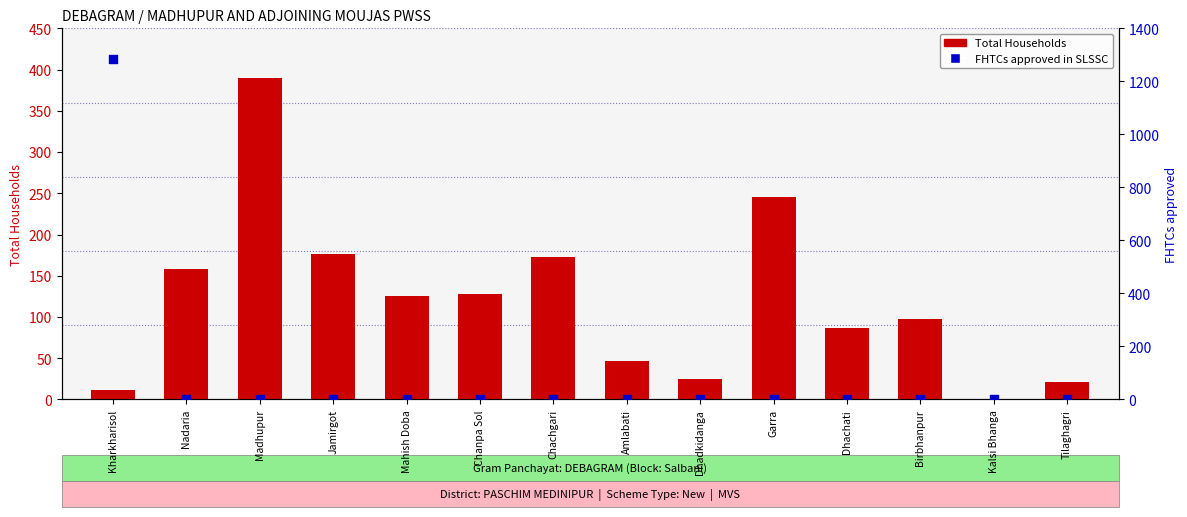

At how many categories does at least one series exceed 786?

1